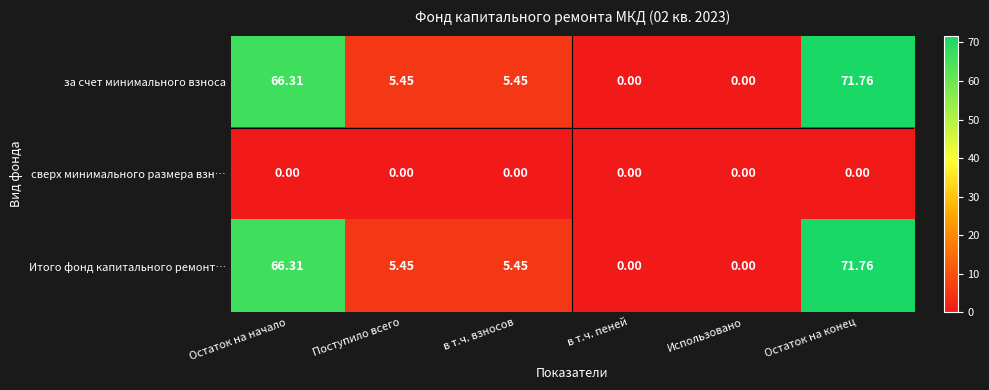

At which category is the sum across all series the highest?

Остаток на конец